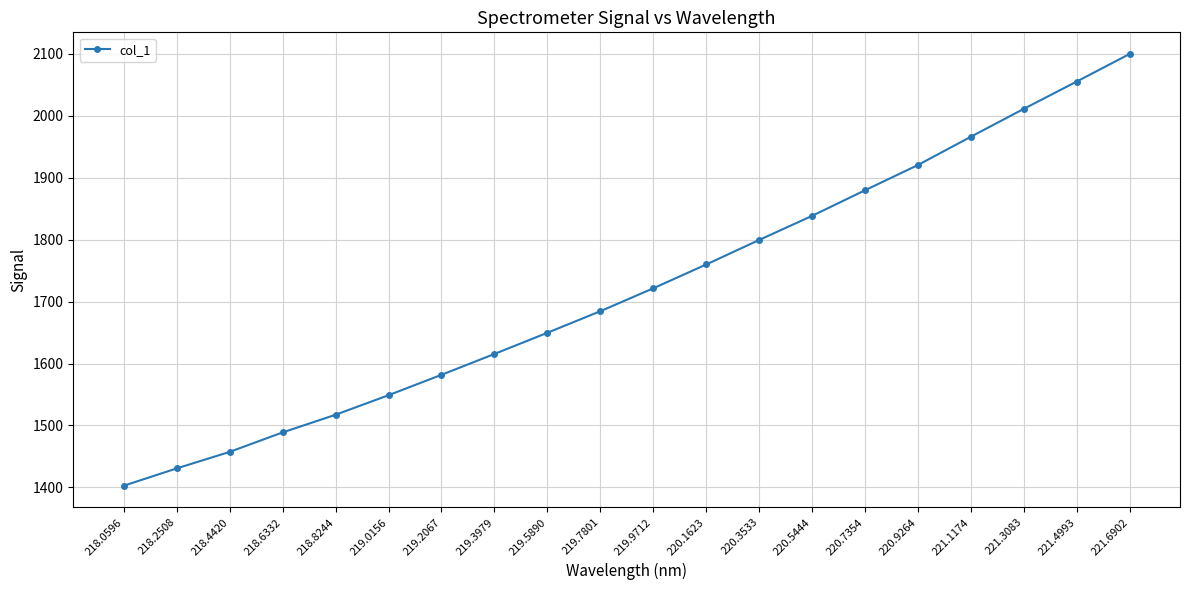

Reading left to right, what are all the values shown in this chart?

218.0596=1402.6	218.2508=1430.6	218.4420=1457.3	218.6332=1488.8	218.8244=1517.3	219.0156=1548.8	219.2067=1581.7	219.3979=1615.4	219.5890=1649.7	219.7801=1684.4	219.9712=1721.4	220.1623=1759.9	220.3533=1799.5	220.5444=1838.4	220.7354=1879.7	220.9264=1920.5	221.1174=1966.1	221.3083=2011.1	221.4993=2055.2	221.6902=2099.7